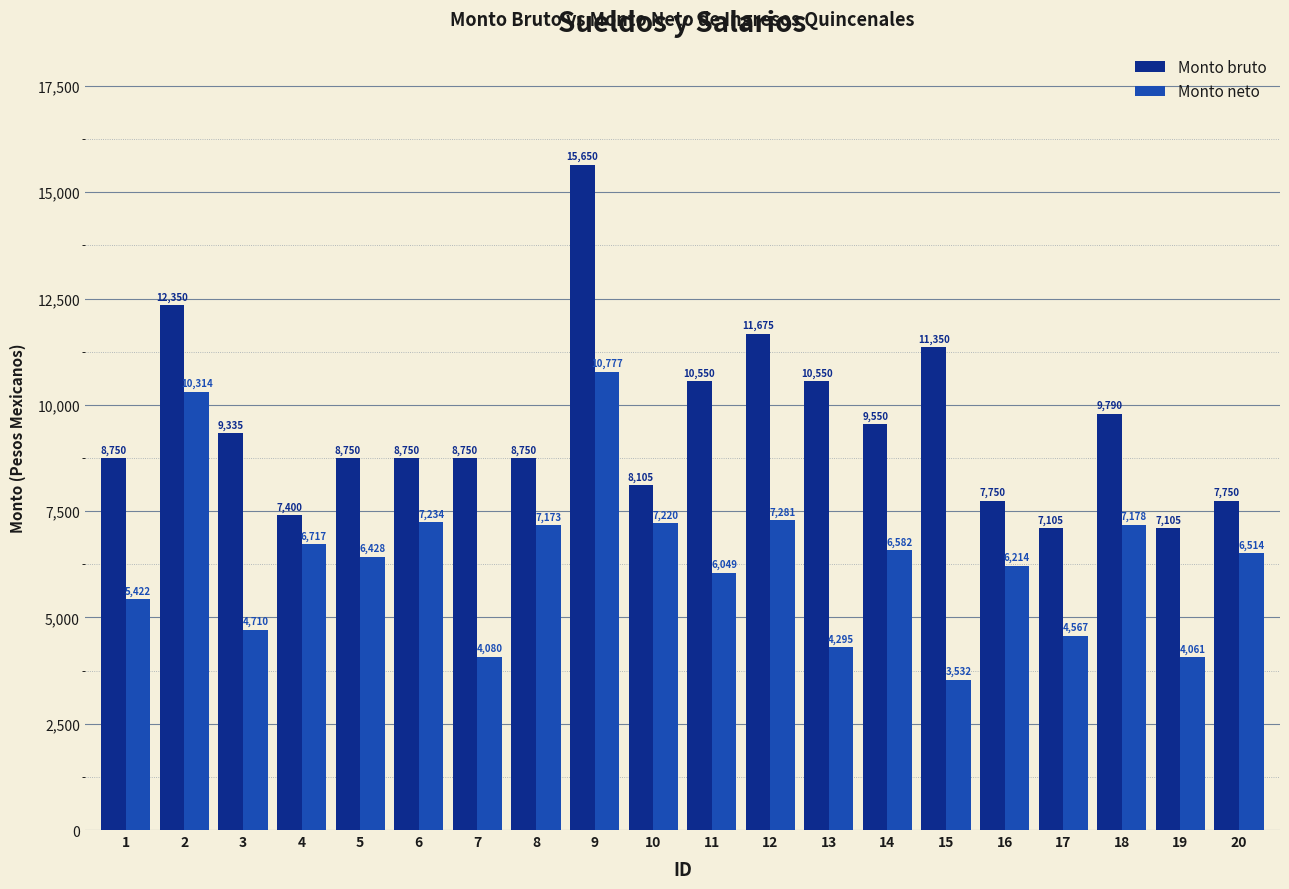

Is the value of Monto bruto at 16 greater than the value of Monto neto at 14?

Yes